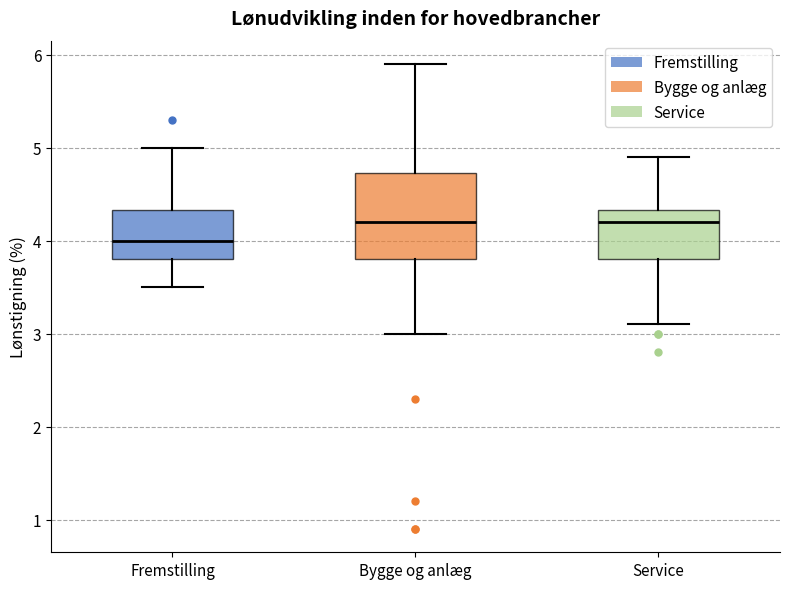

Reading left to right, transcribe this box plot: for each box, give where its median line is, the range the box spans, and where its two whiskers end, as read against the y-axis. The values are not printed on the chart, so give them approximately, as read against the axis.

Fremstilling: median 4.0, box 3.8 to 4.3, whiskers 3.5 to 5.0
Bygge og anlæg: median 4.2, box 3.8 to 4.7, whiskers 3.0 to 5.9
Service: median 4.2, box 3.8 to 4.3, whiskers 3.1 to 4.9